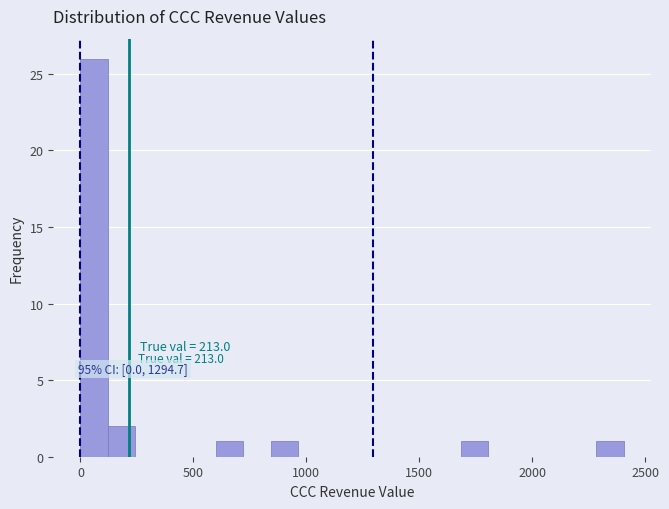

Around what value on the x-axis is the tallest bar? Give the approximate position of its centre, as read against the axis.

50